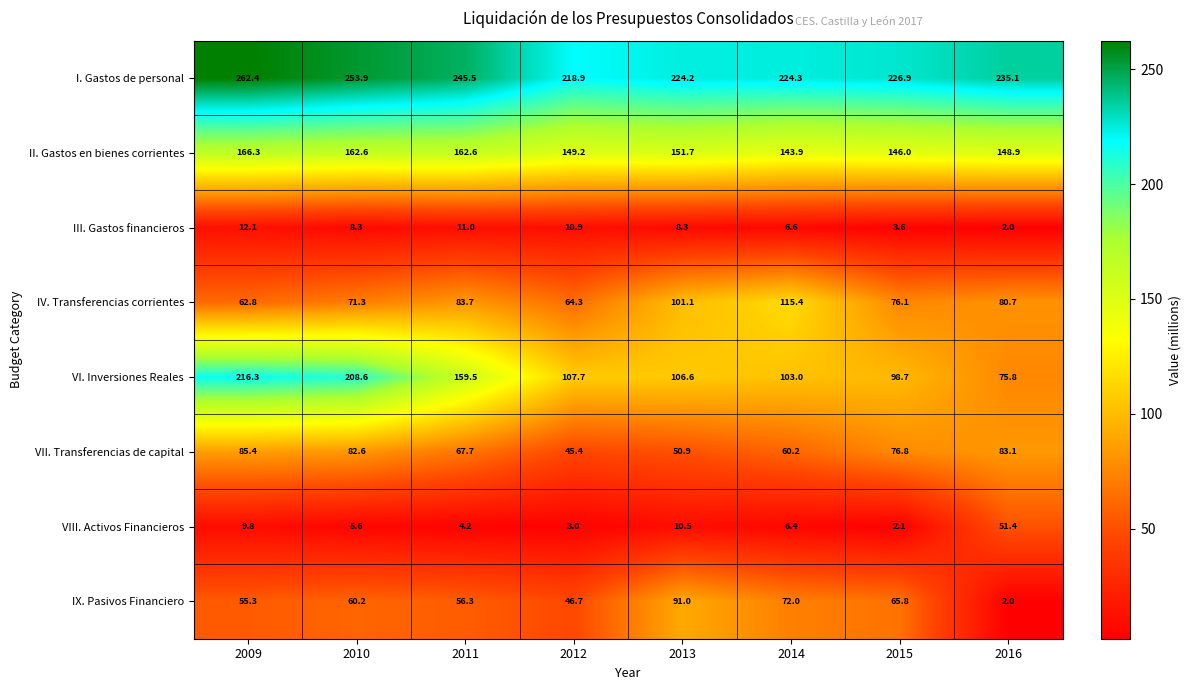

Rank the series at 2009 from lowest to highest value.

VIII. Activos Financieros, III. Gastos financieros, IX. Pasivos Financiero, IV. Transferencias corrientes, VII. Transferencias de capital, II. Gastos en bienes corrientes, VI. Inversiones Reales, I. Gastos de personal